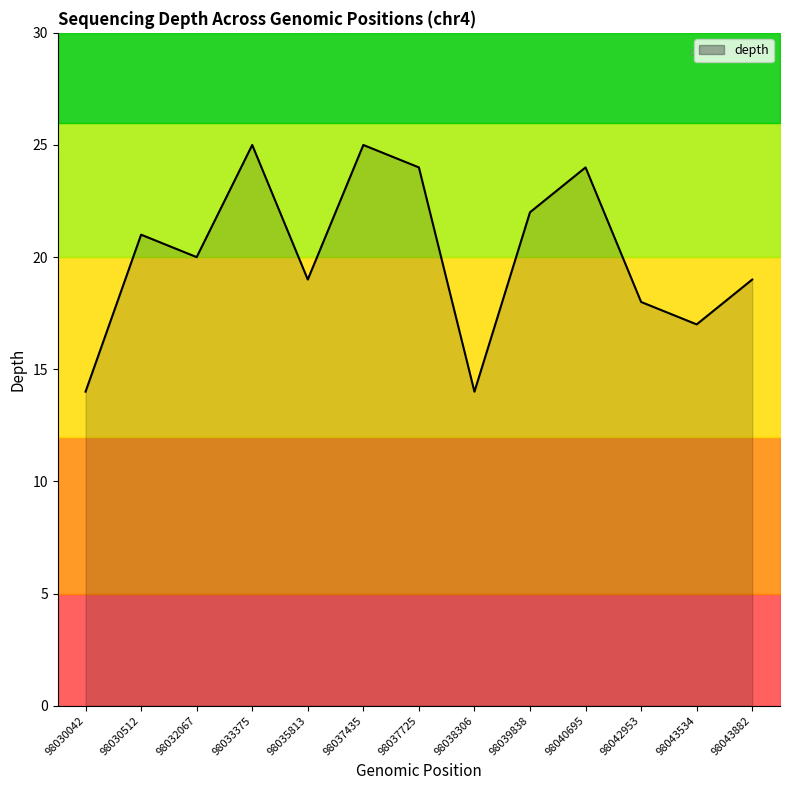

What is the ratio of the value at 98043882 to the value at 98042953?

1.1